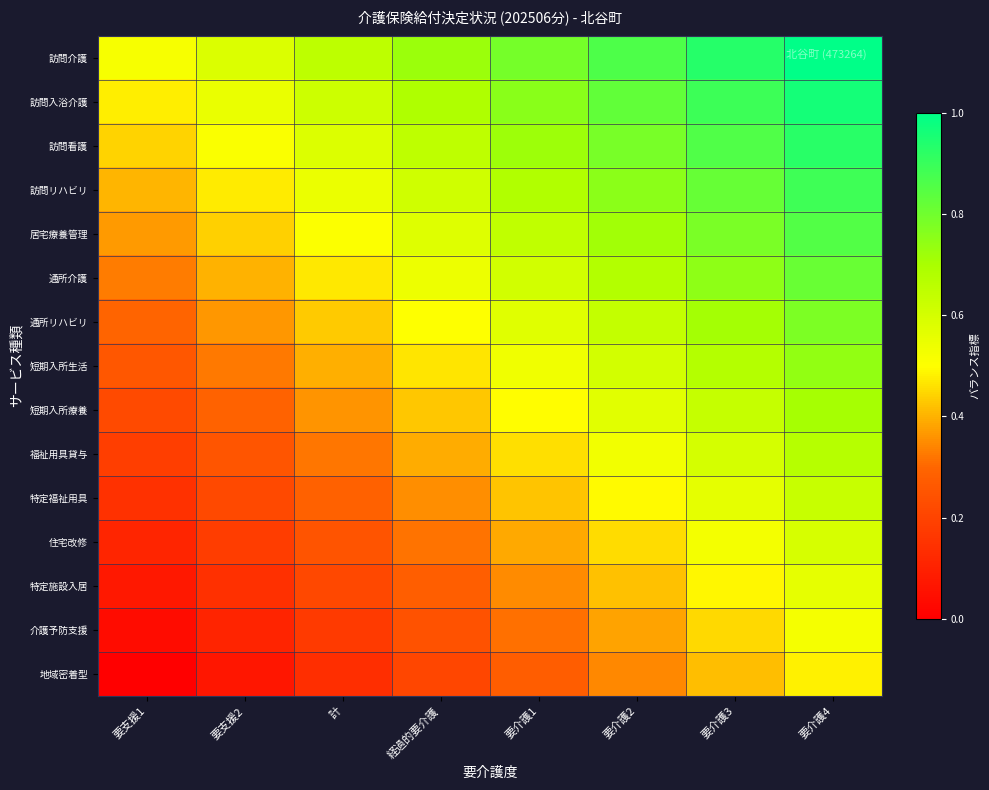

Which series has the largest total across all categories?

訪問介護